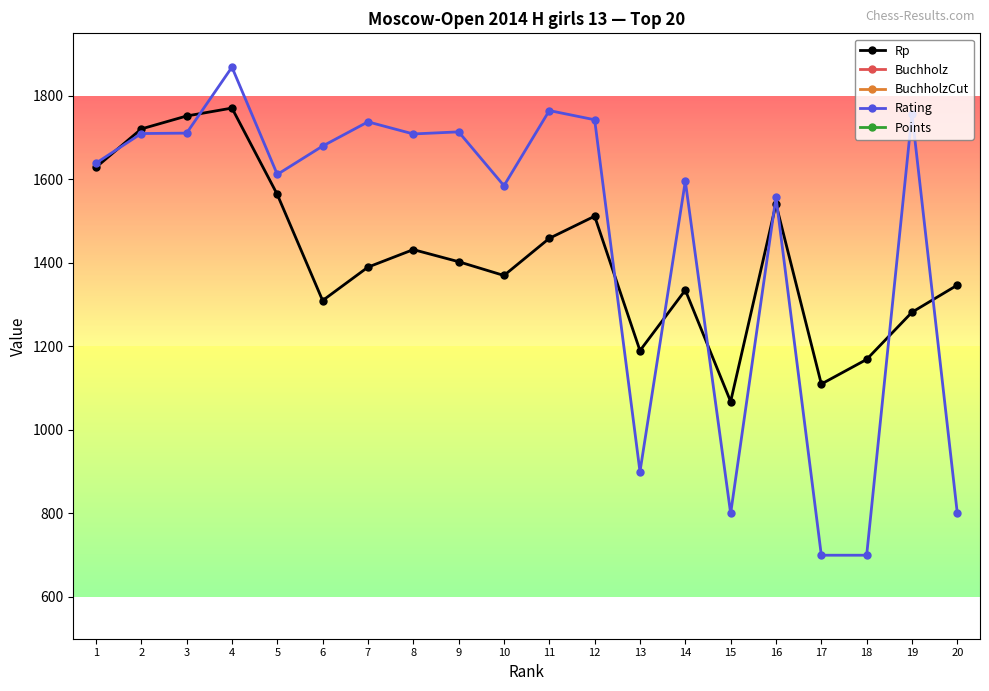

Is it true that Rating equals 700.0 at 17?

True